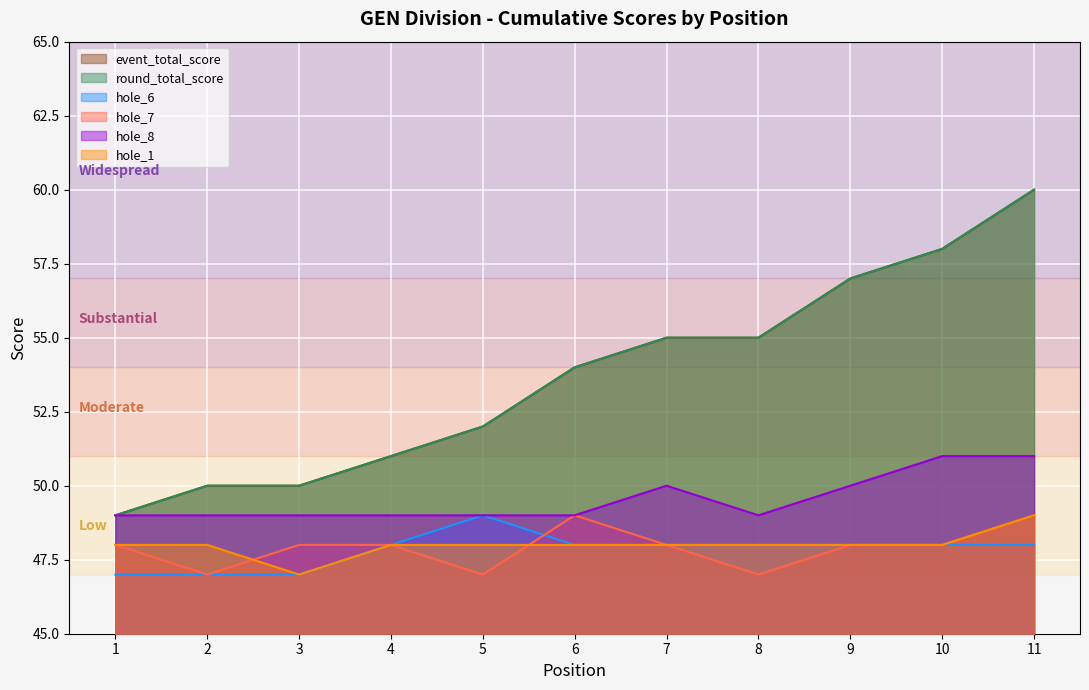

What is the maximum value for round_total_score?

60